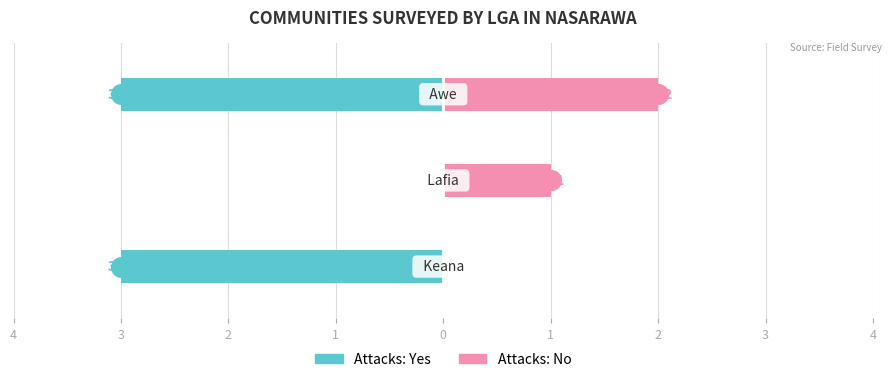

Is the value of Attacks: No at 2 greater than the value of Attacks: Yes at 4?

Yes